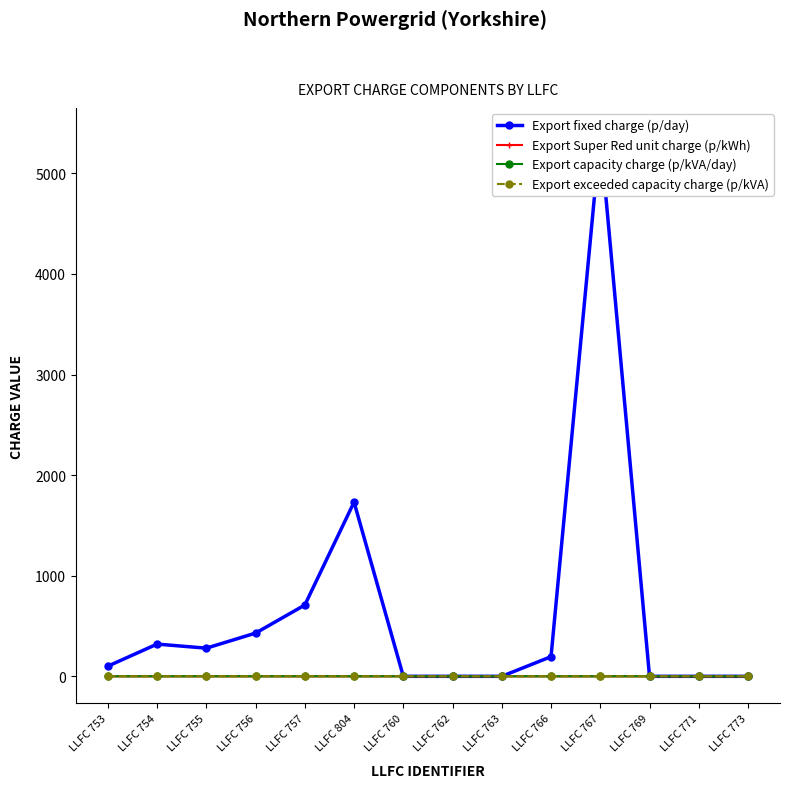

True or false: Export exceeded capacity charge (p/kVA) has a value of 0.1 at LLFC 767.

True